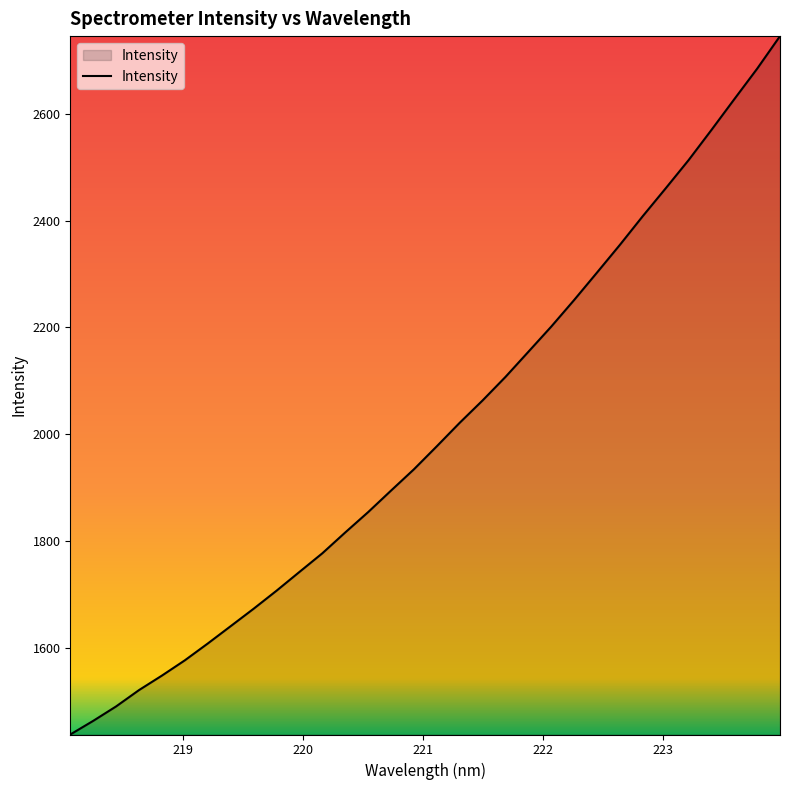

What is the difference between the maximum and minimum values?

1307.4